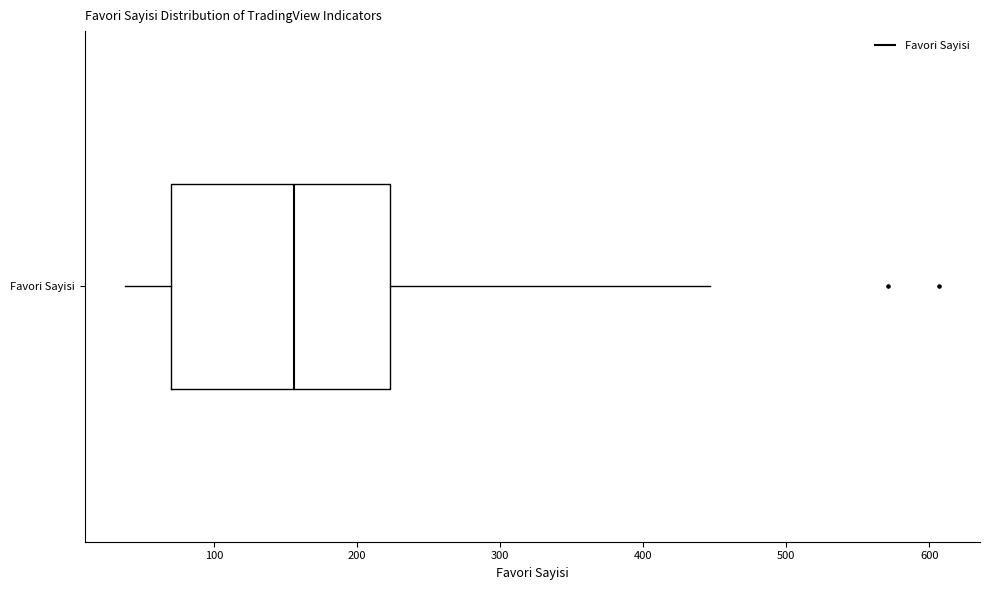

Transcribe this box plot: give where the median line is, the range the box spans, and where the two whiskers end, as read against the x-axis. The values are not printed on the chart, so give them approximately, as read against the axis.

median 160, box 70 to 220, whiskers 40 to 450